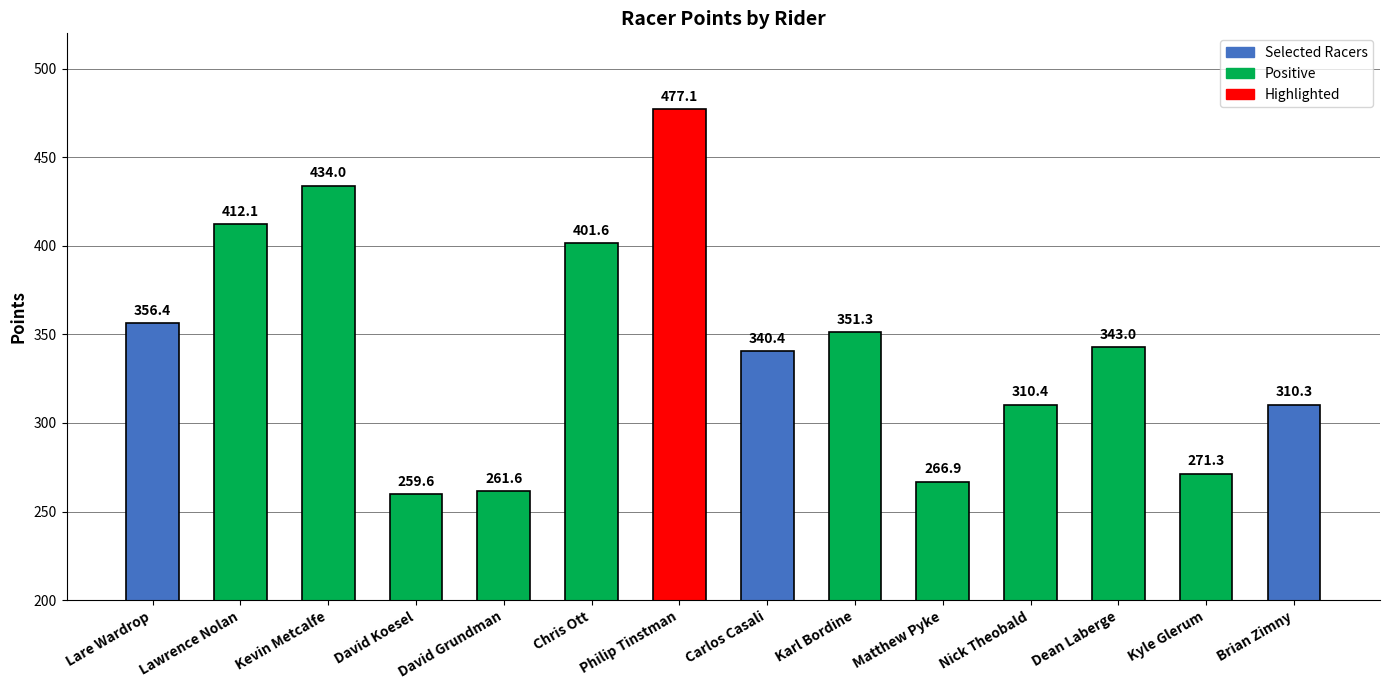

What is the approximate value at Matthew Pyke?

266.9